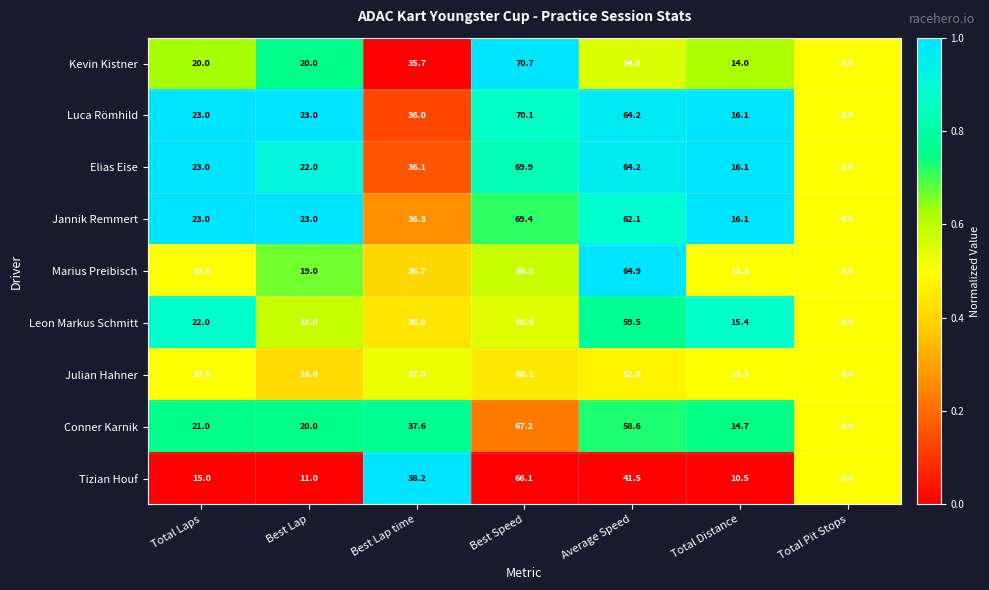

Between Best Lap and Average Speed, which series saw the biggest shift?

Marius Preibisch